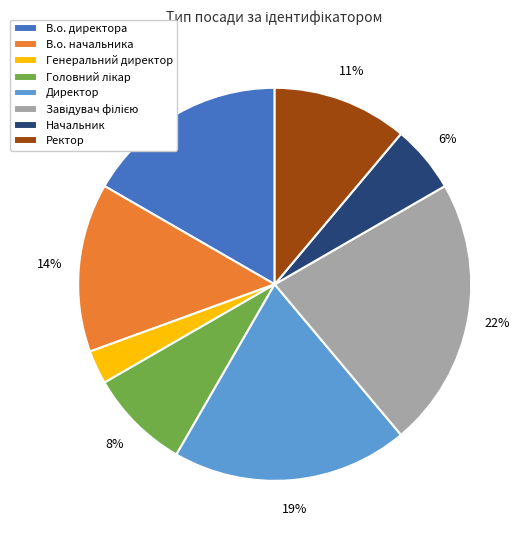

Do Начальник and Генеральний директор together represent more than half of the pie?

No